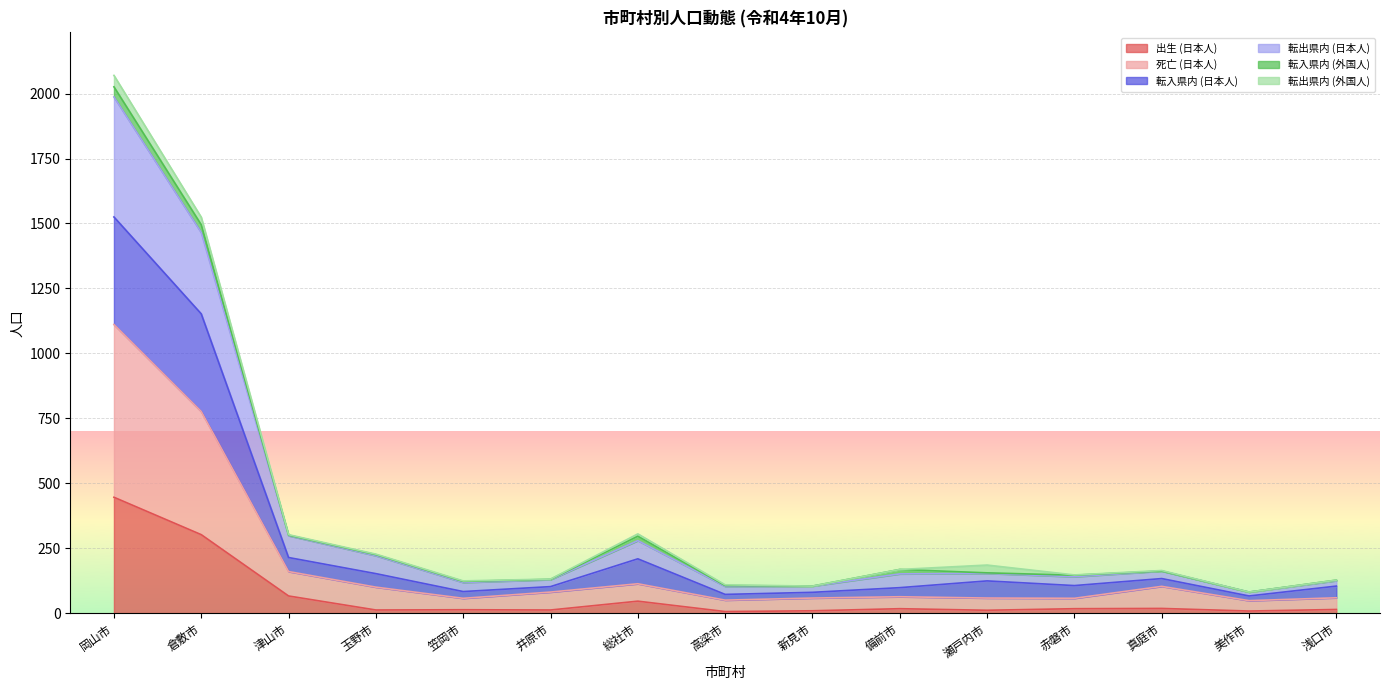

Which category has the highest value in the 転出県内 (日本人) series?

岡山市